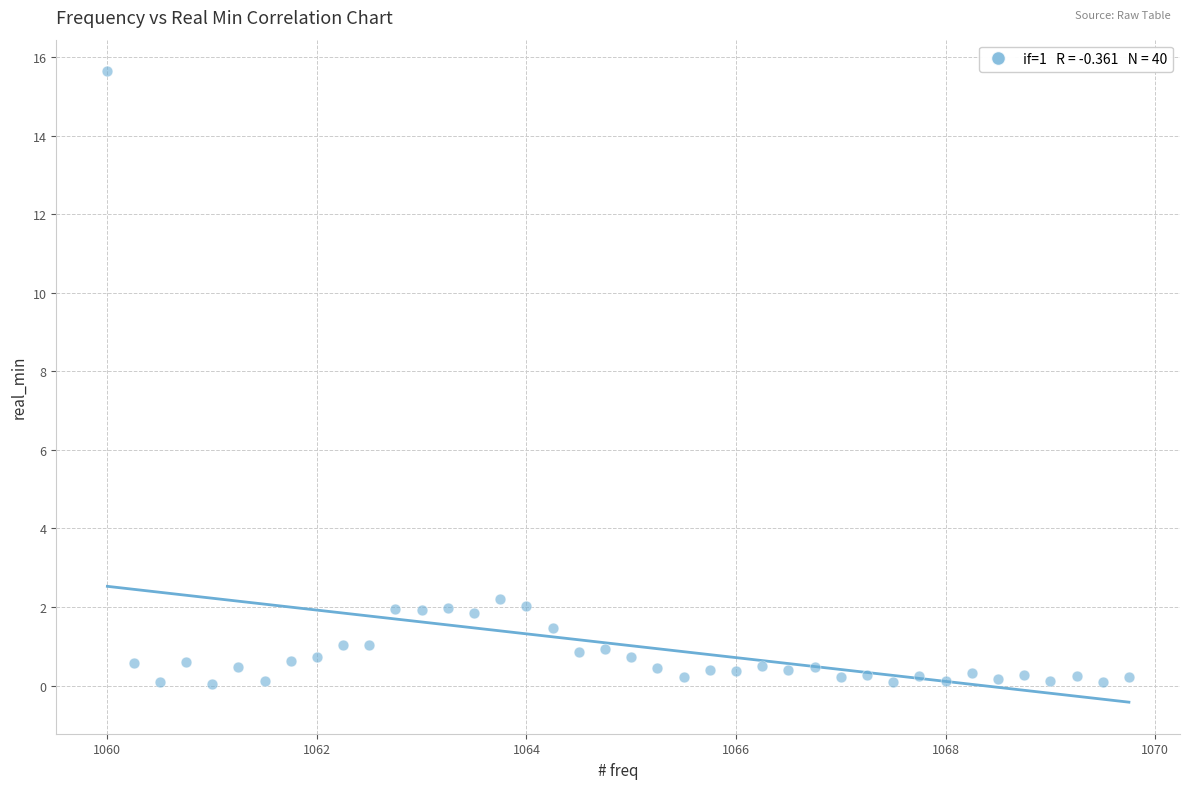

What is the range of X values (max minus min)?

9.8